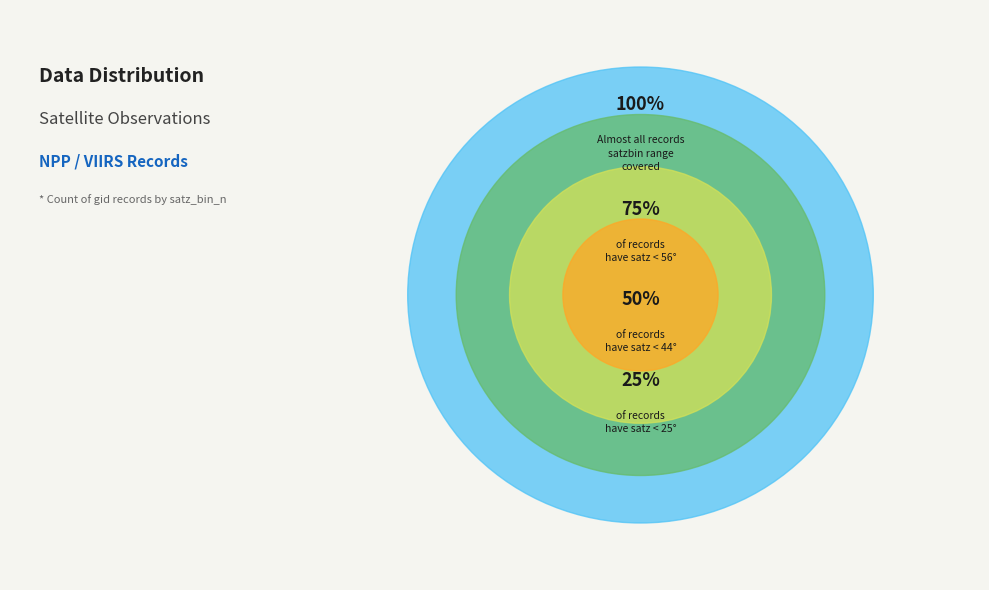

Is it true that 196611 is 1% of the pie?

False